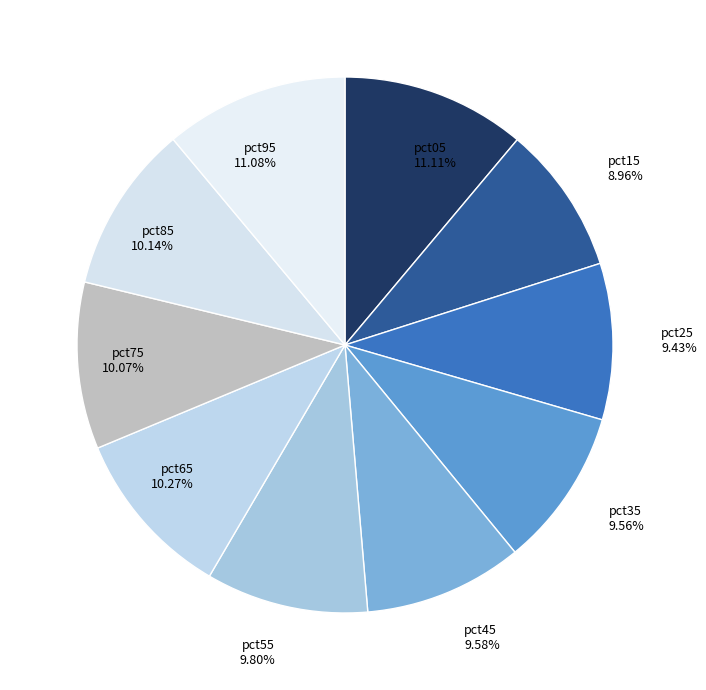

Between pct75 and pct15, which is larger?

pct75